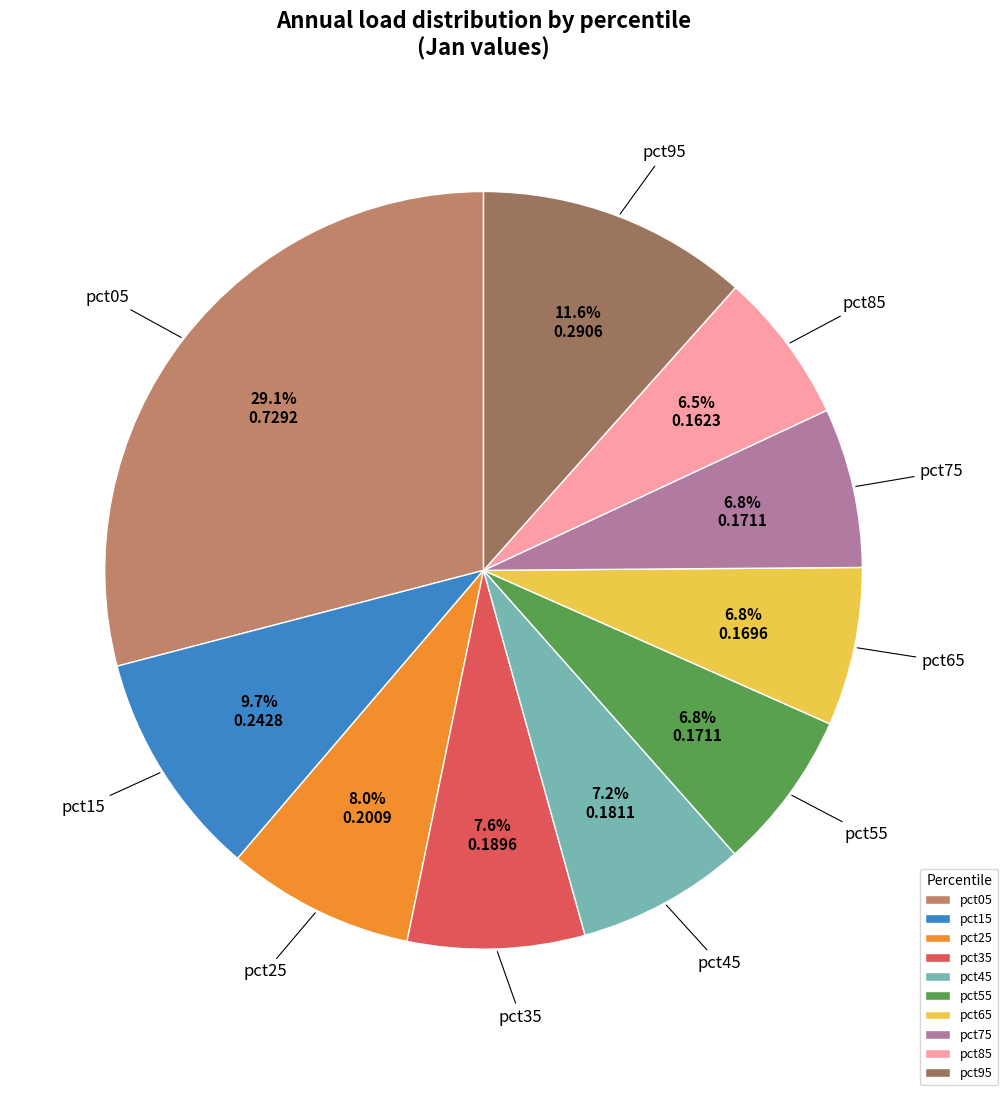

To the nearest percent, what is the difference between the largest and smallest slice percentages?

23%